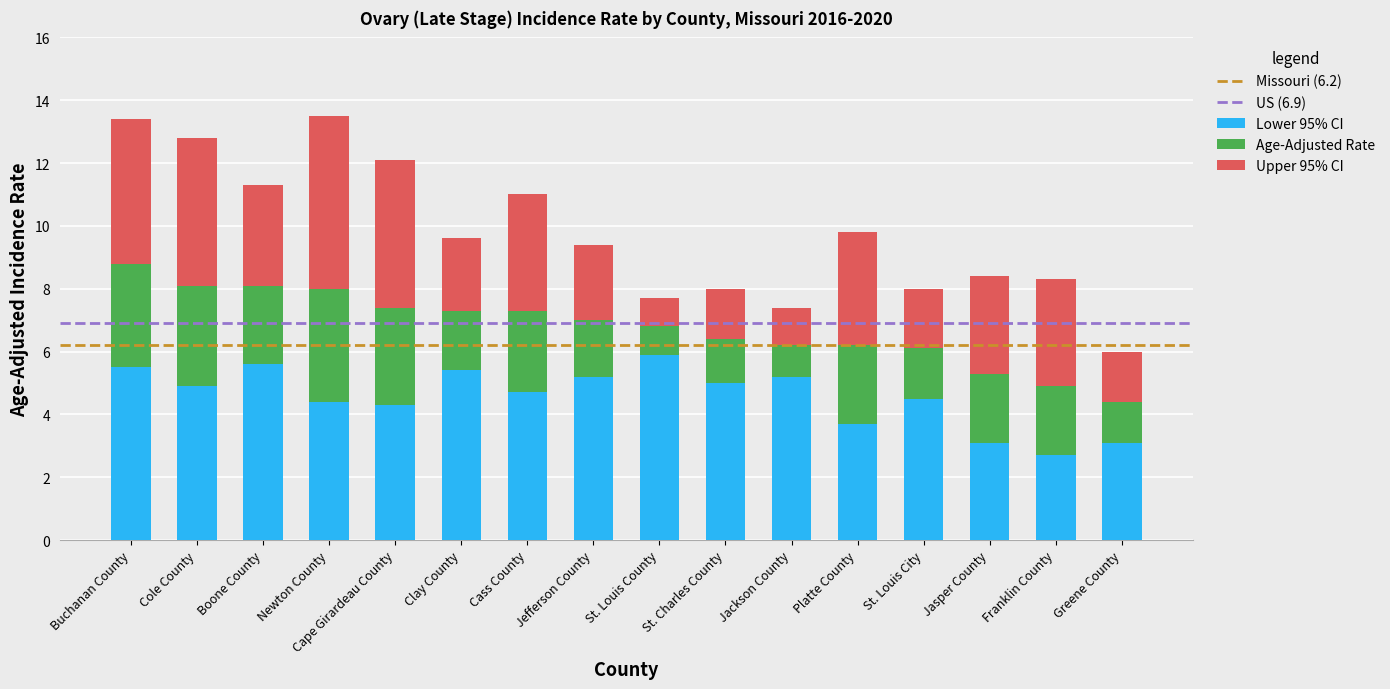

Does the chart contain any negative values?

No